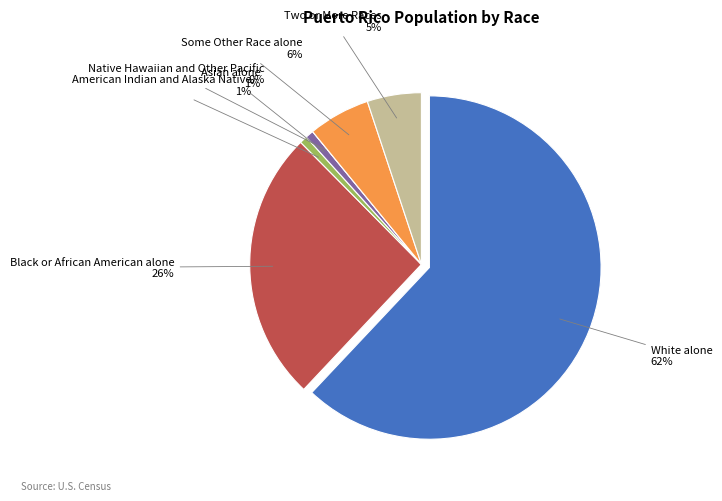

Is there a majority slice in this chart?

Yes